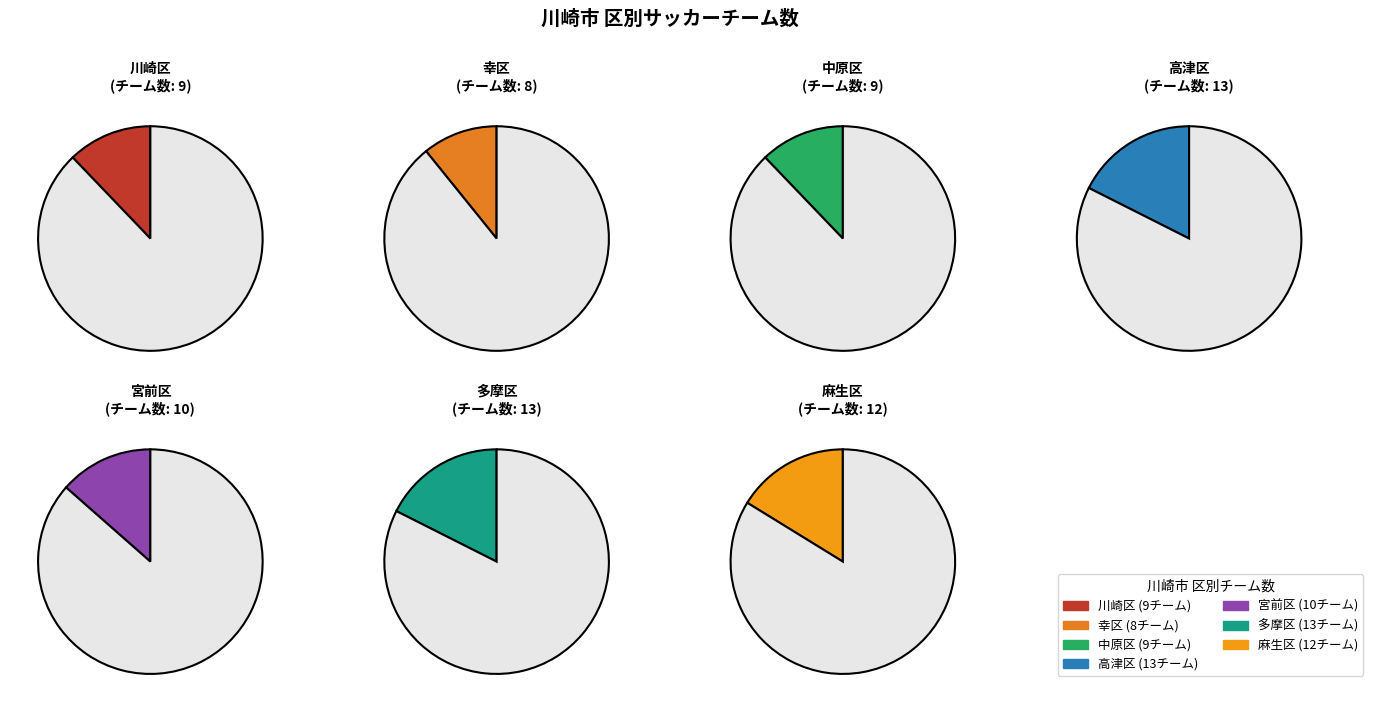

What is the total percentage of 中原区 and 多摩区?

29.7%